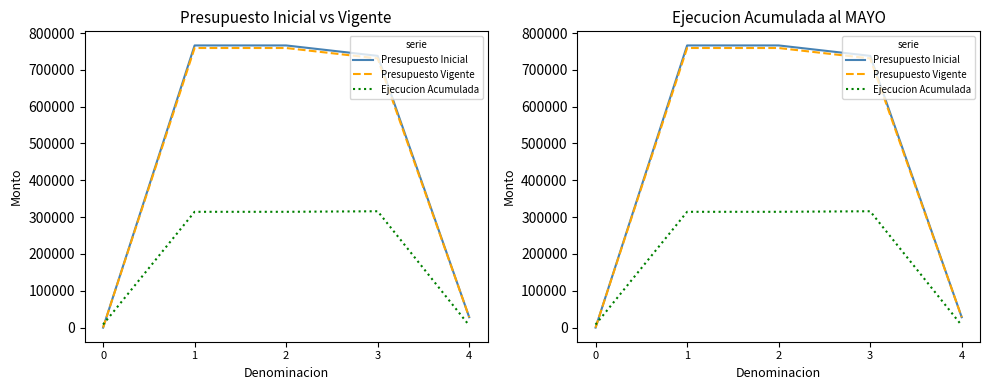

Rank the series at 1 from lowest to highest value.

Ejecucion Acumulada, Presupuesto Vigente, Presupuesto Inicial